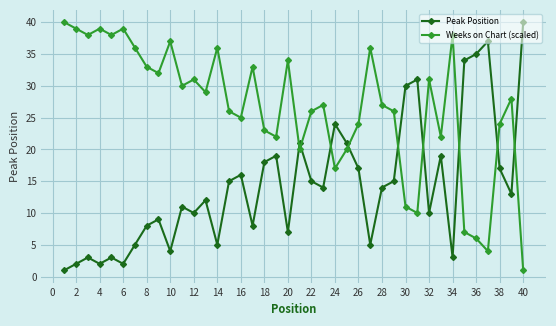

What is the difference between the maximum and second lowest values in the Weeks on Chart (scaled) series?

36